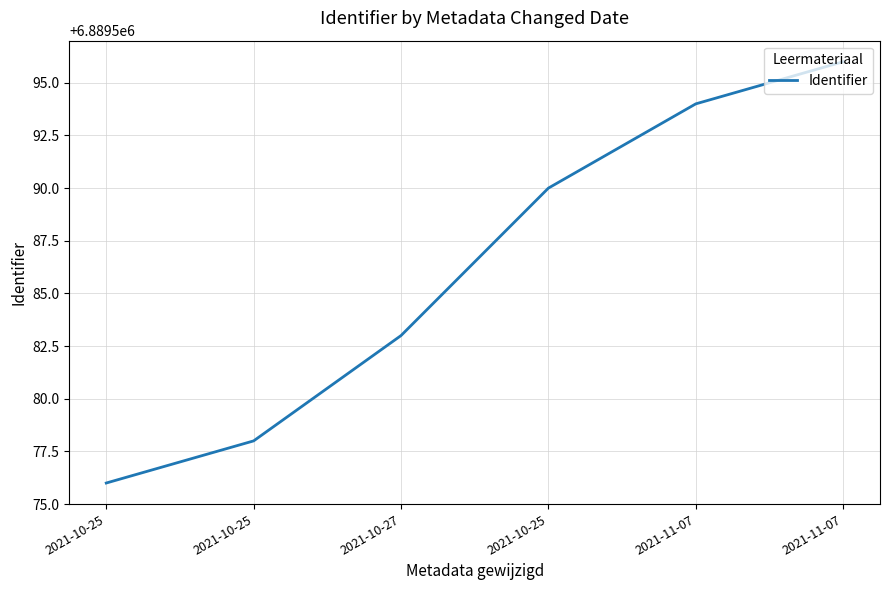

What is the sum of all values?

41337517